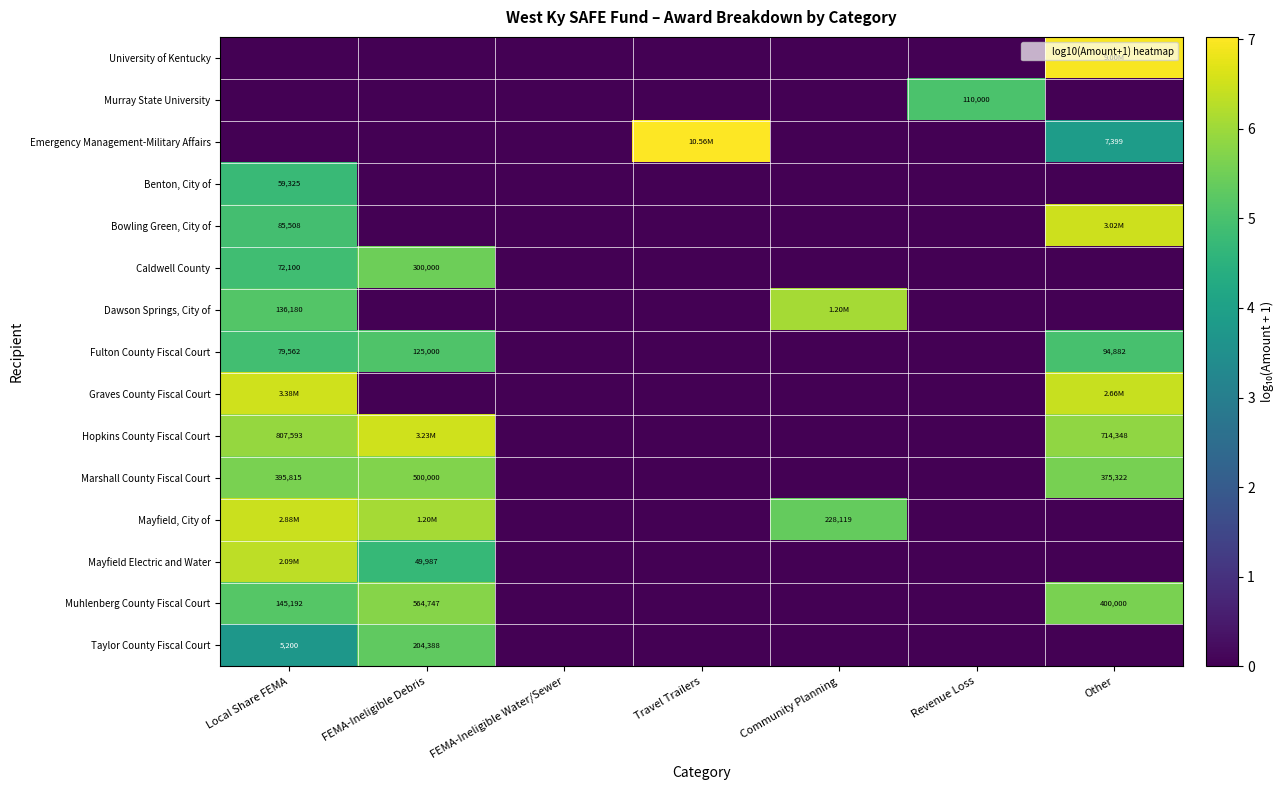

How many series are shown in this chart?

15